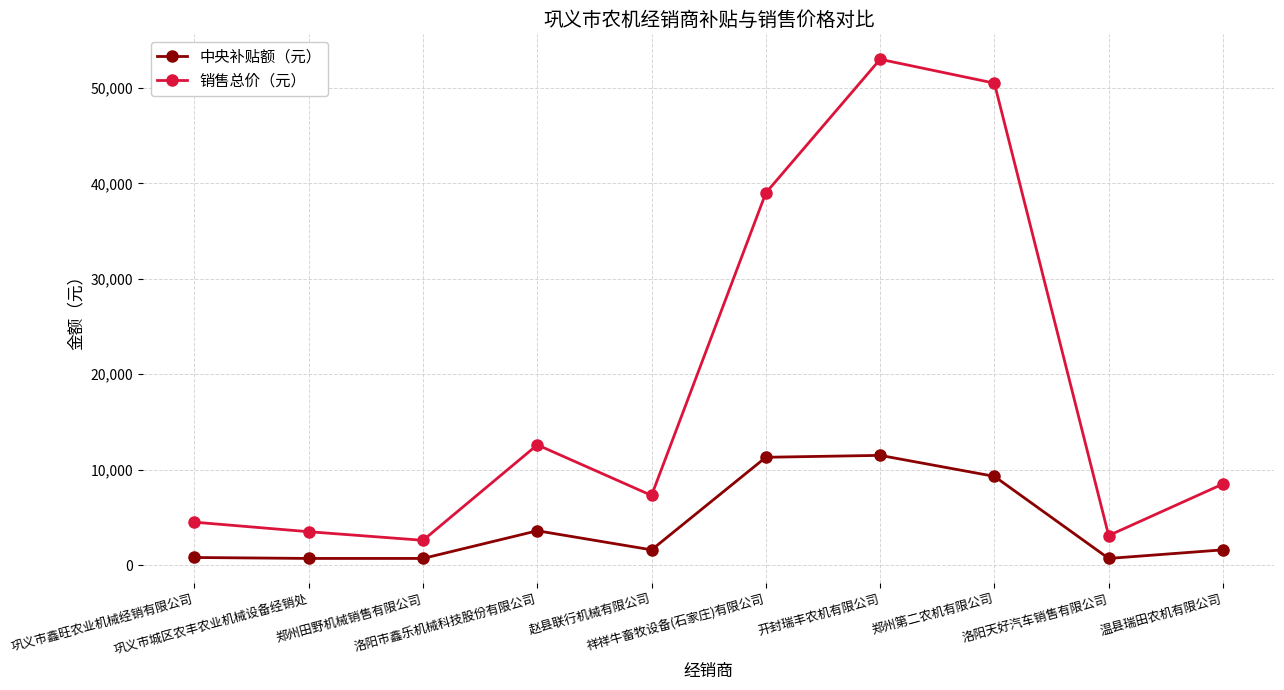

Is the value of 中央补贴额（元） at 巩义市鑫旺农业机械经销有限公司 greater than the value of 销售总价（元） at 巩义市鑫旺农业机械经销有限公司?

No